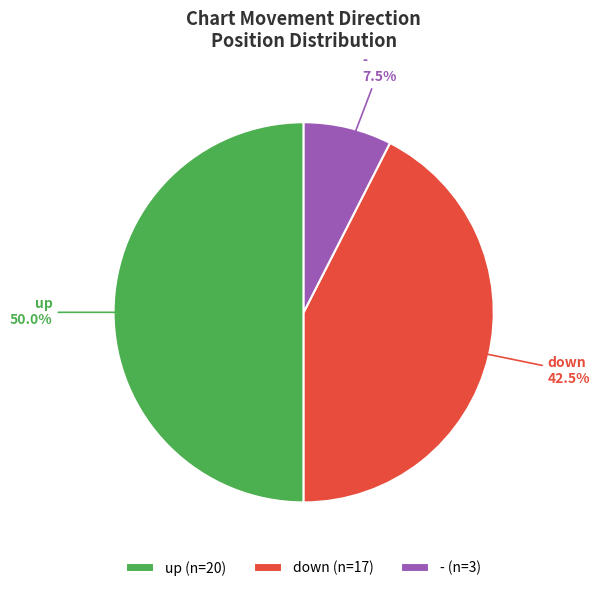

Does down represent more than half of the total?

No